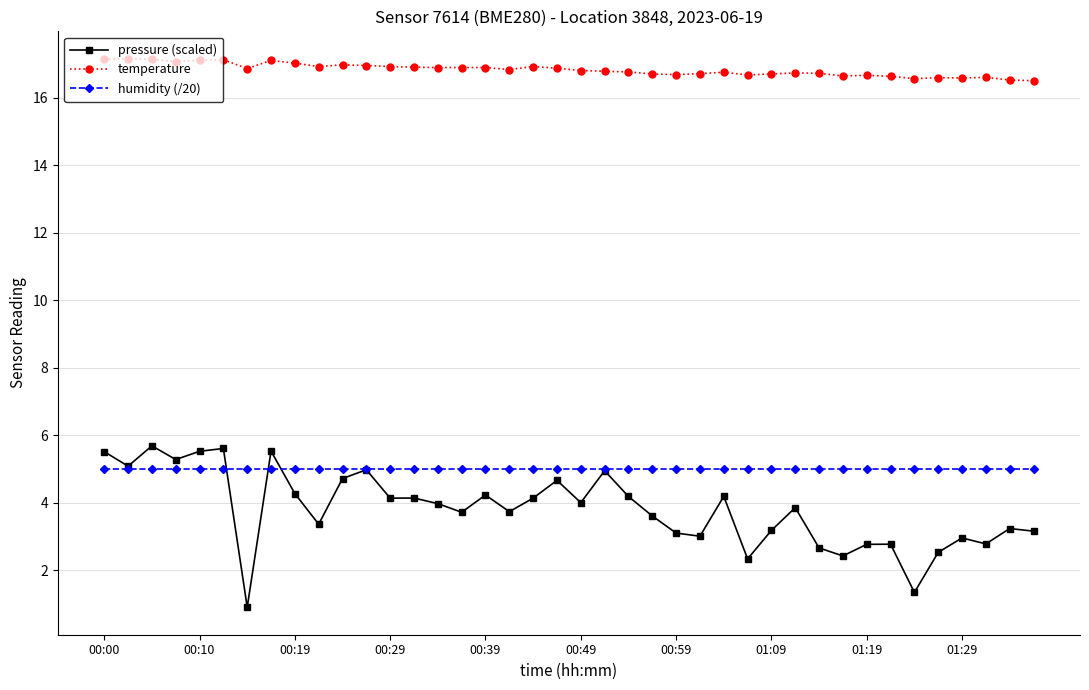

What is the smallest value displayed?

0.9